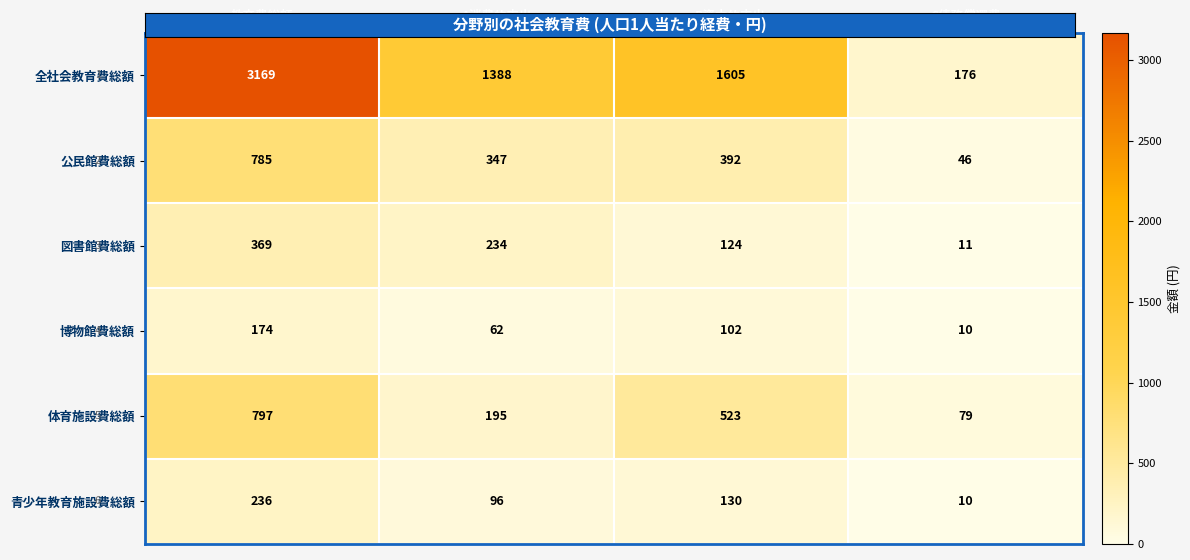

What is the total value across all series at B資本的支出?

2876